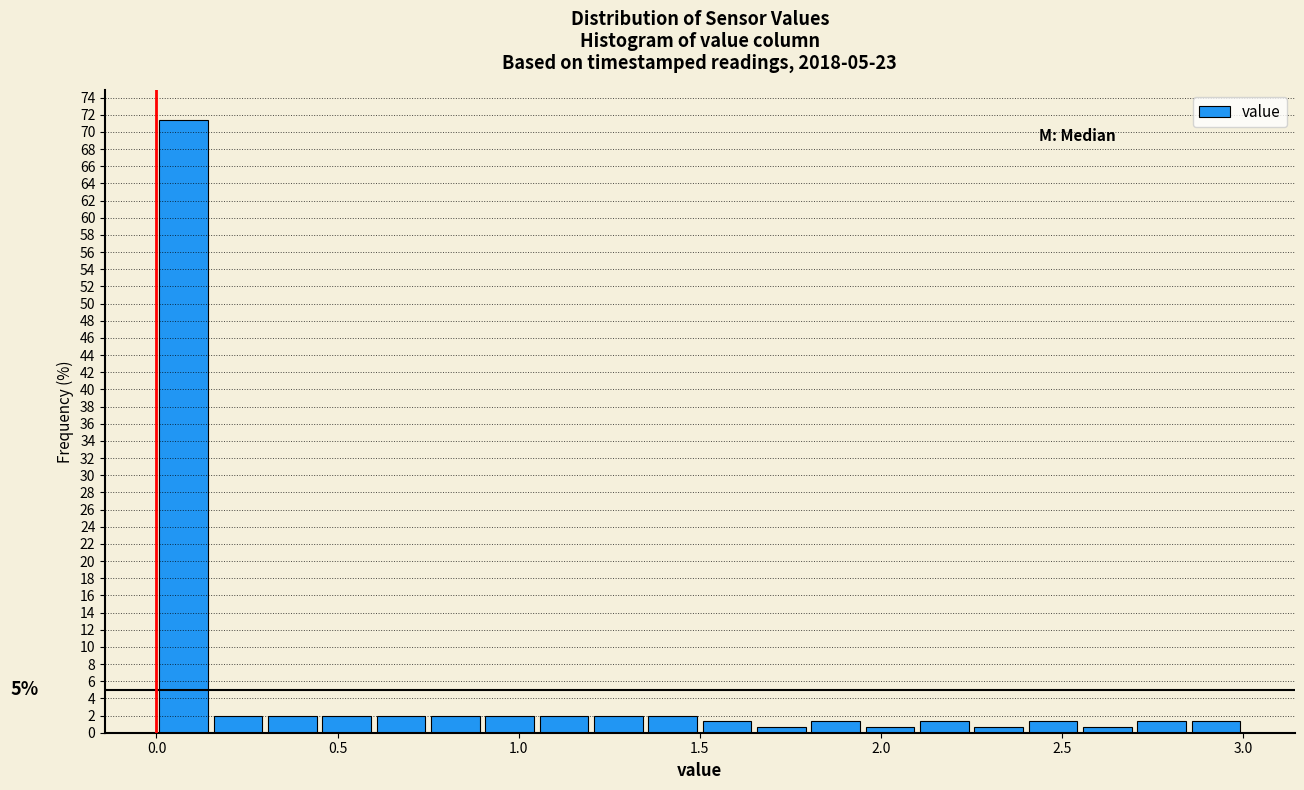

Read against the x-axis, roughly where is the centre of the tallest bar?

0.10